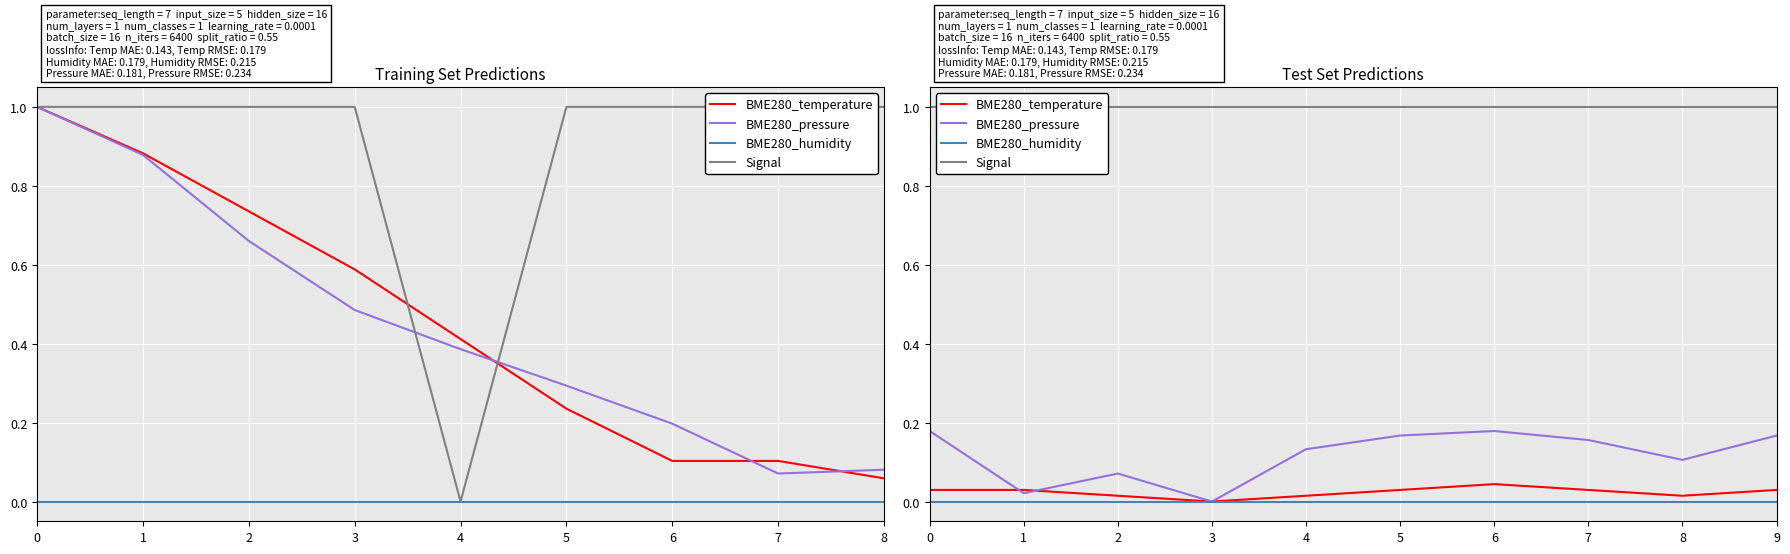

What is the difference between the highest and lowest values at 3?

1.0